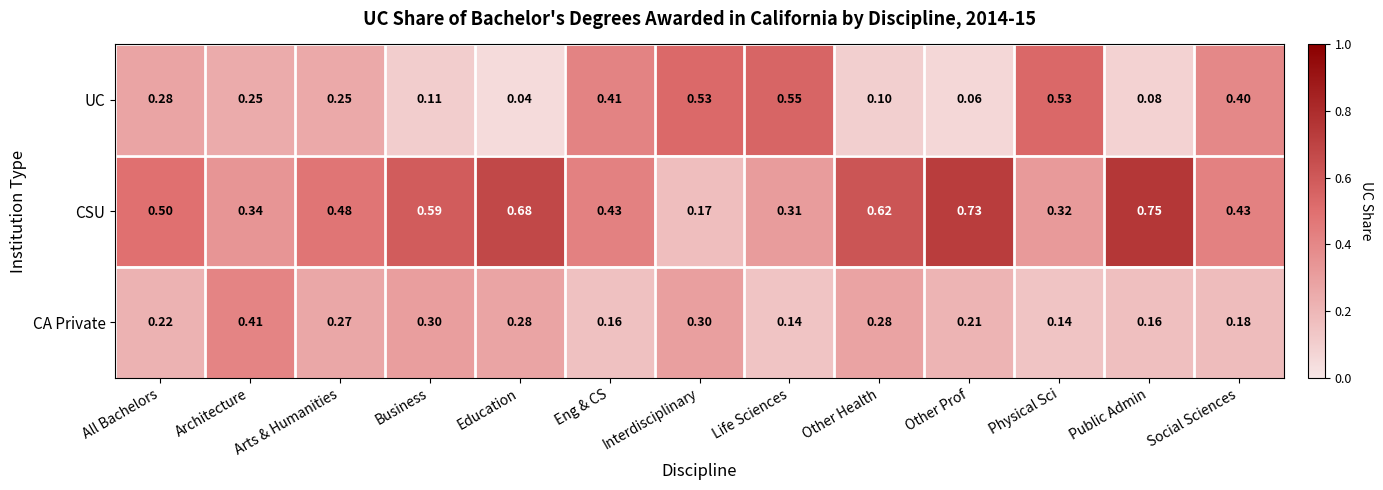

What is the total value across all series at All Bachelors?

1.0